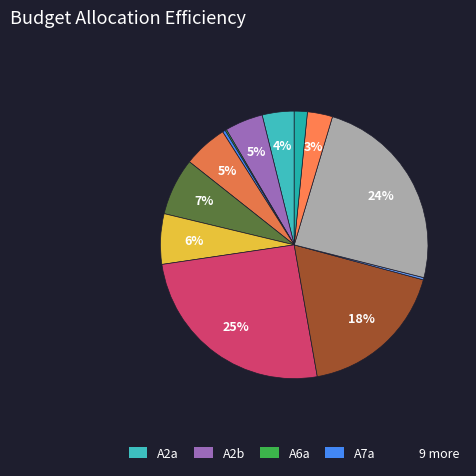

What is the largest slice in the pie chart?

A8b